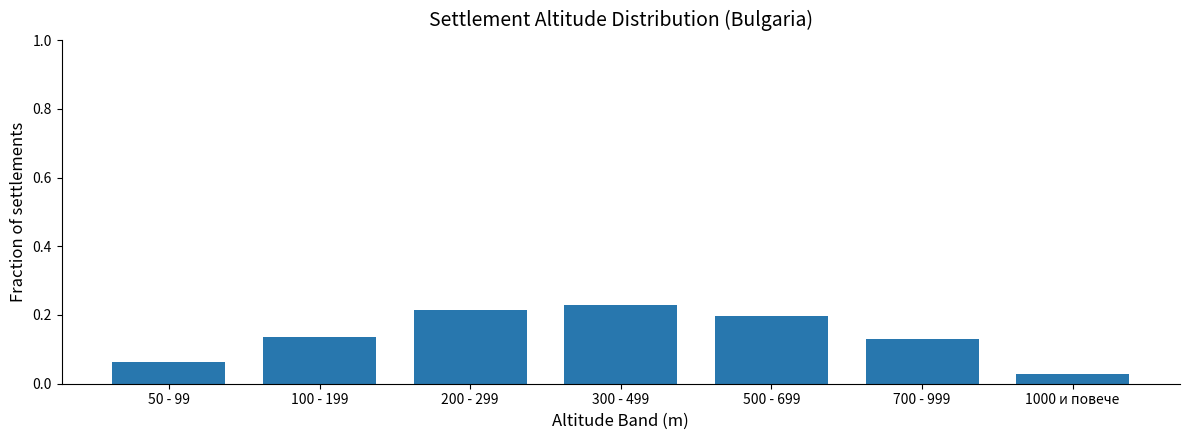

The chart shows a value of 0.2 at 300 - 499. True or false?

True